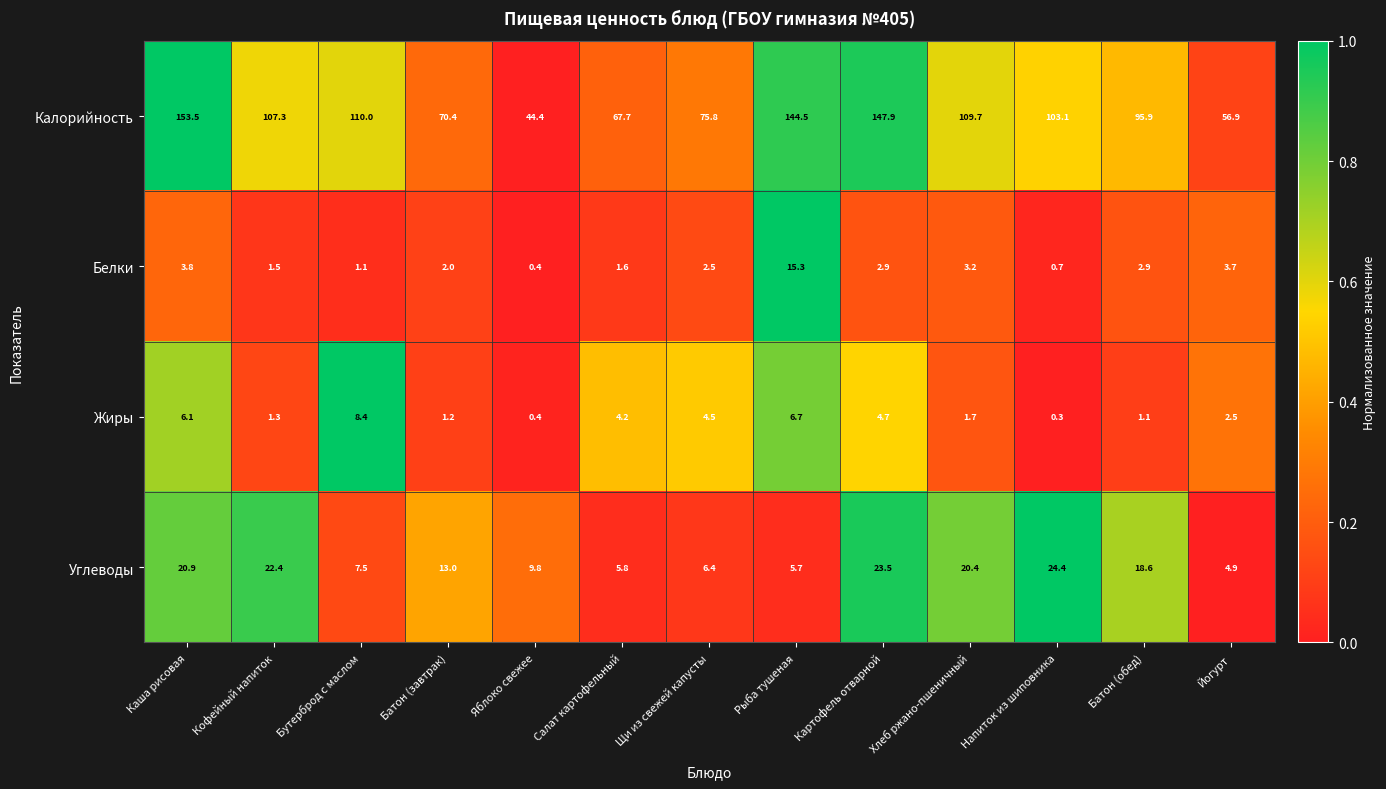

What is the sum of all Жиры values?

43.1